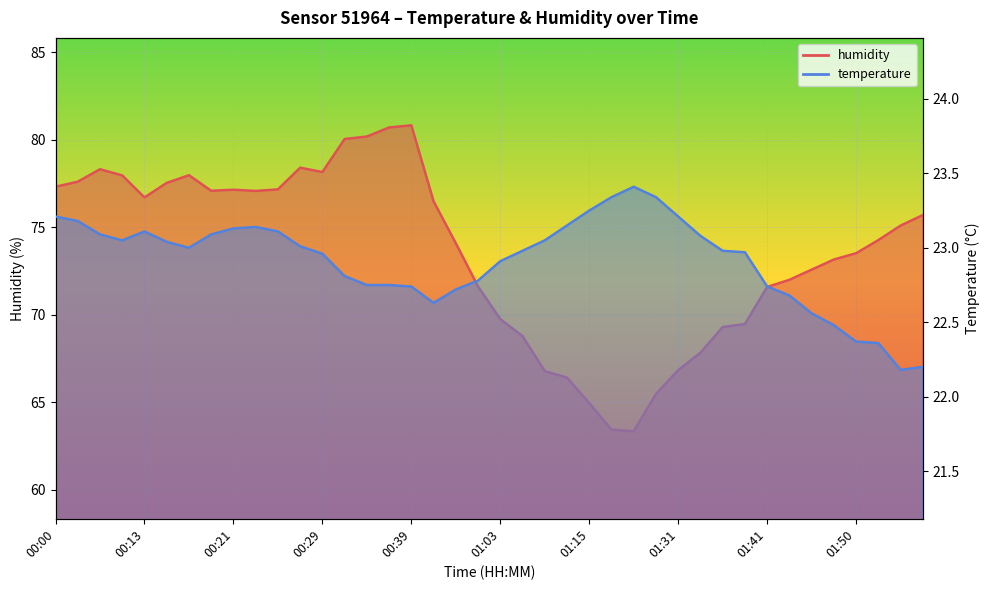

What is the sum of all temperature values?

916.5